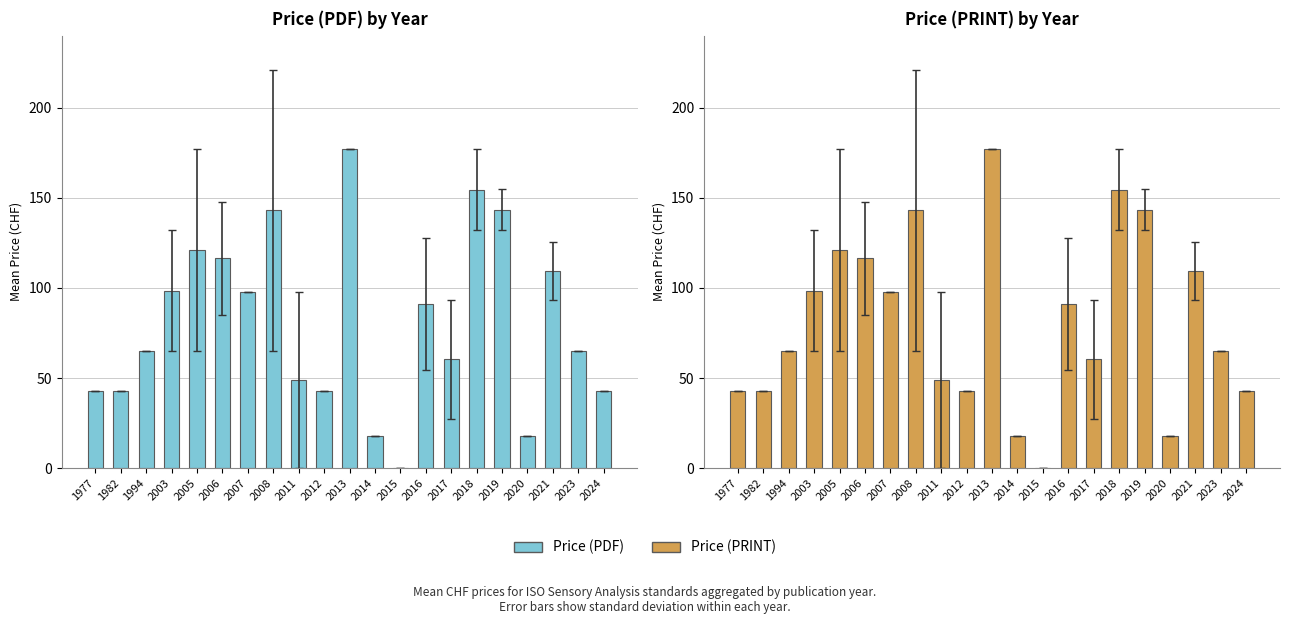

How many data points in Price (PDF) are above 65?

10